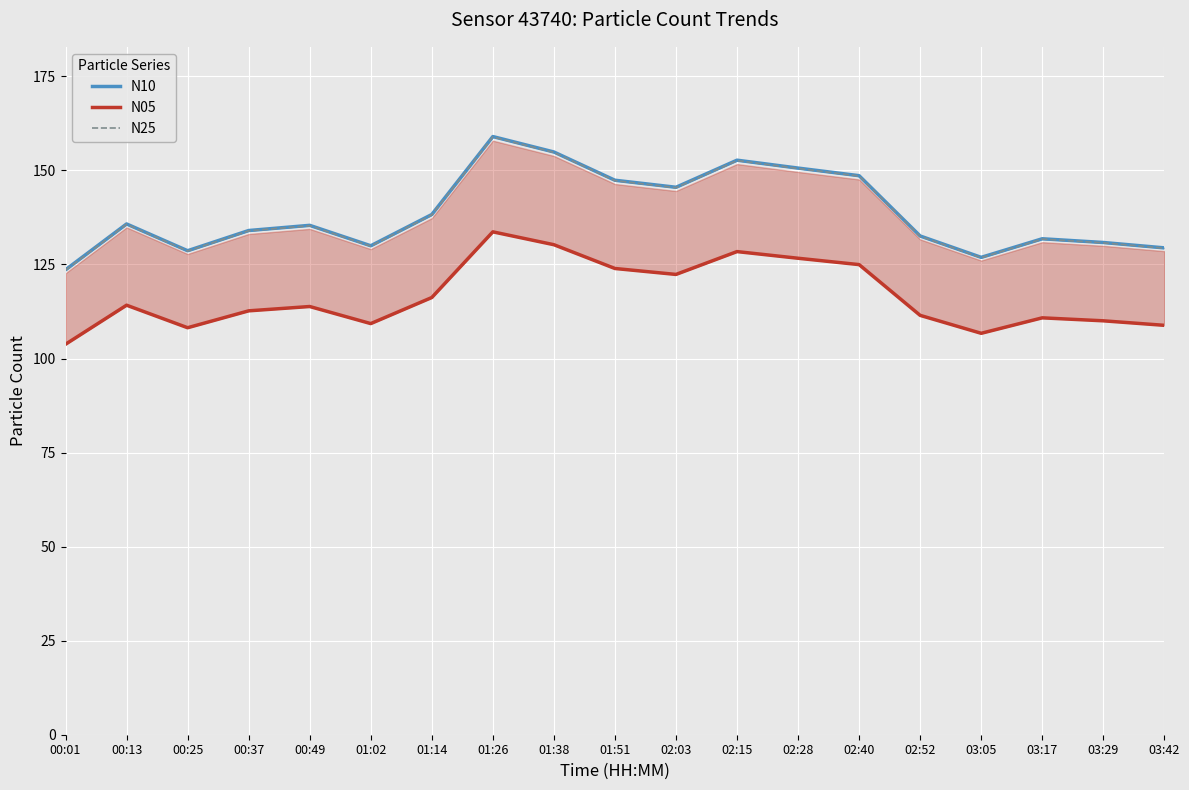

What is the difference between the N25 values at 00:13 and 00:37?

1.8